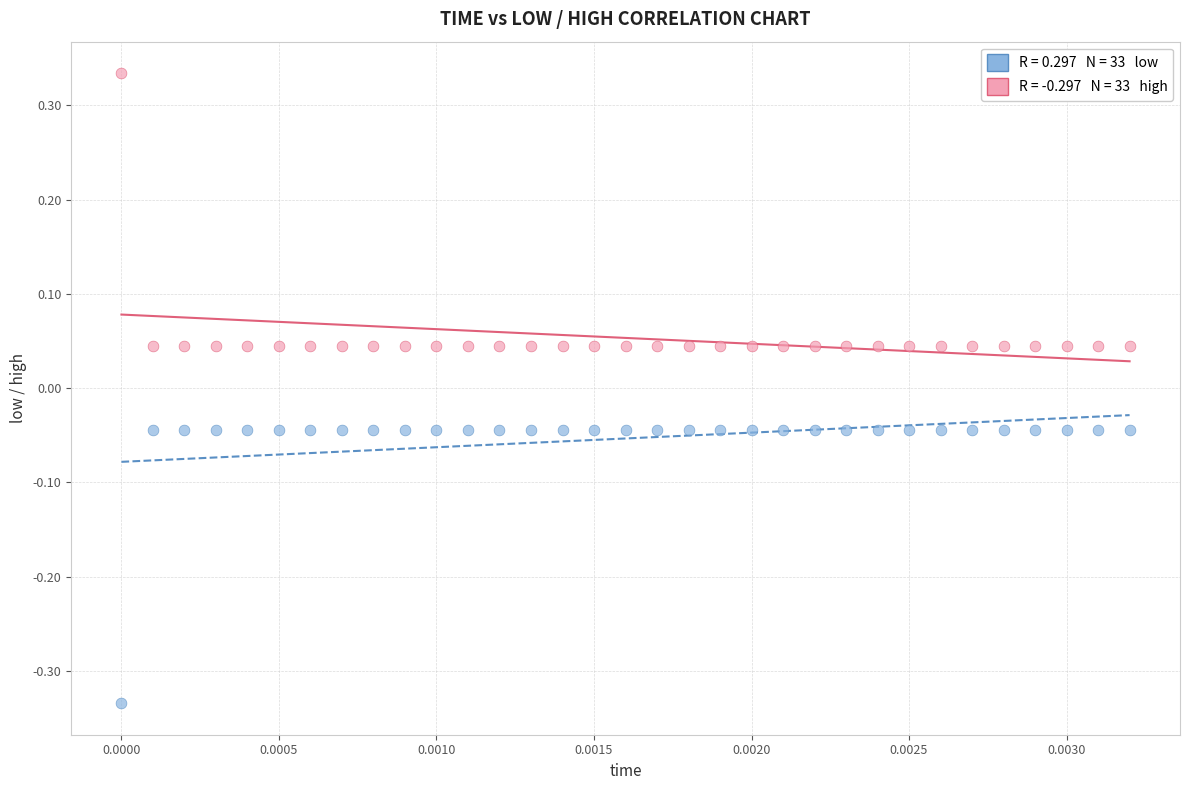

Across all data points, what is the range of Y values (max minus min)?

0.7